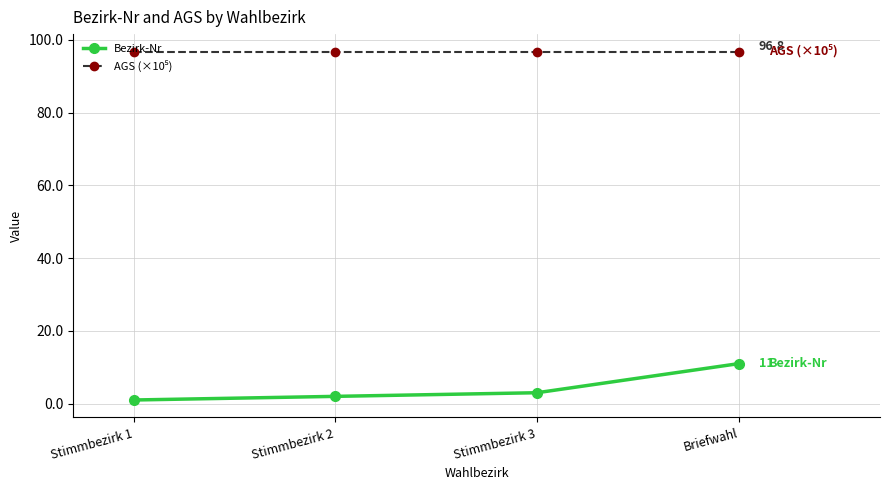

What is the maximum value shown in the chart?

96.8